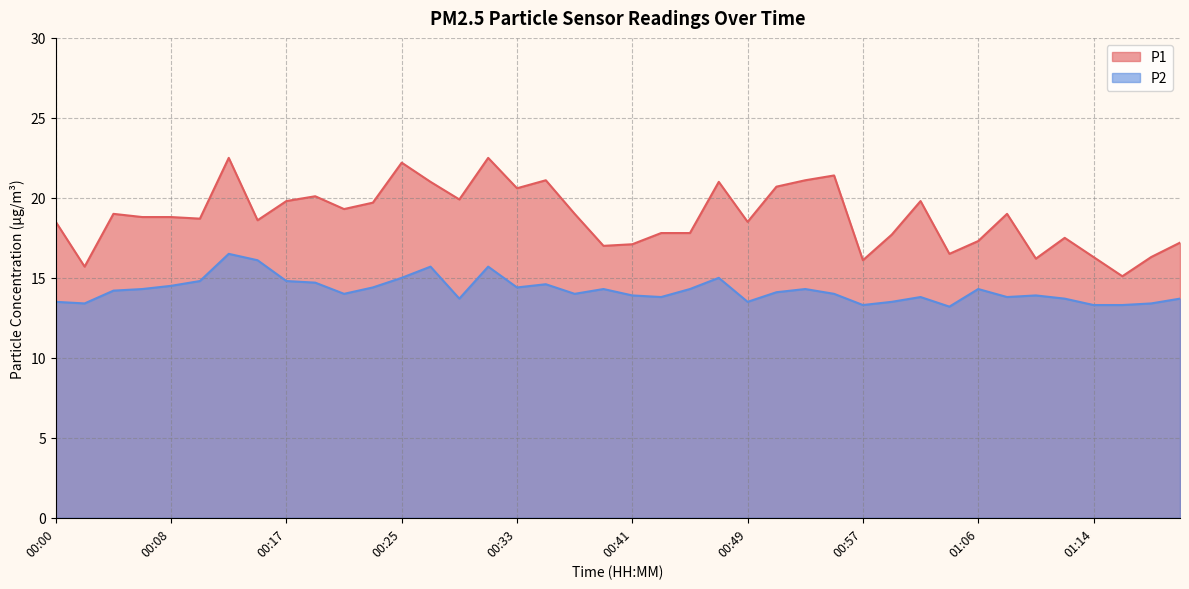

What is the label of the 20th point from the right?

00:41